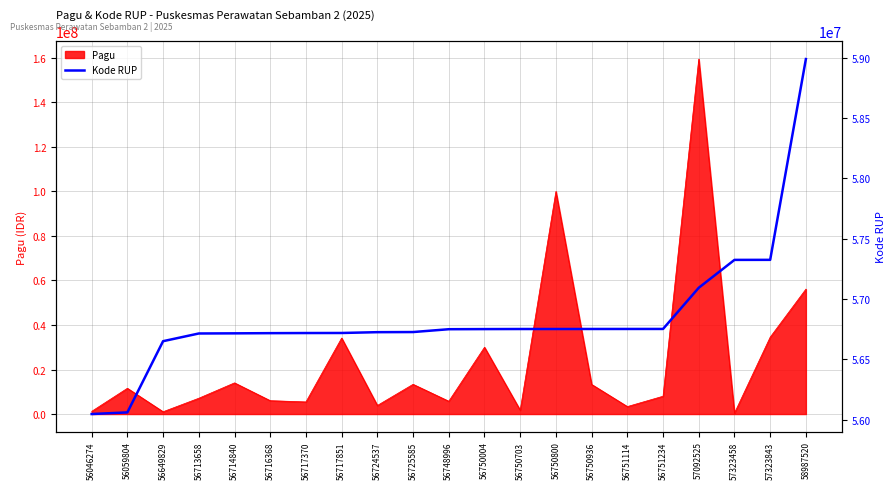

What is the value of the 8th point from the left?

56717851